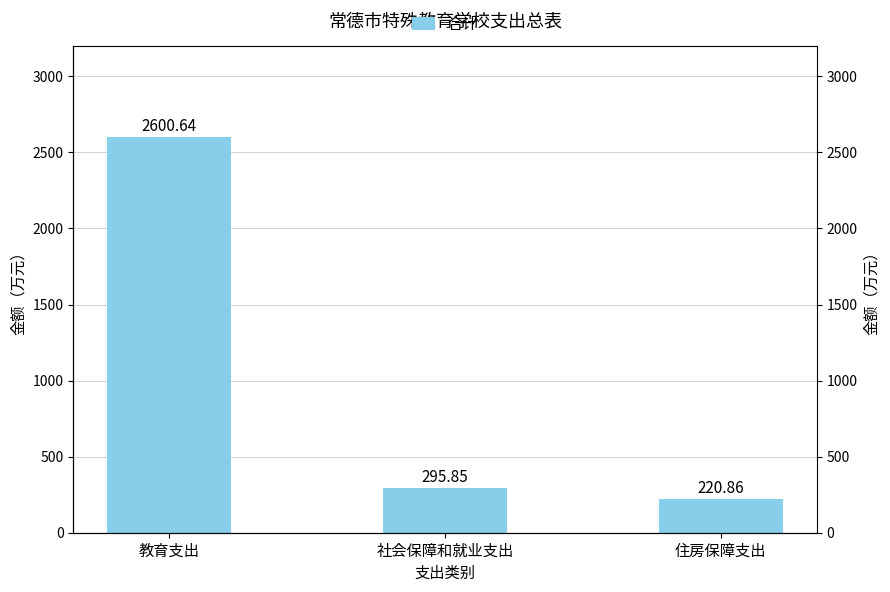

At which category does the chart reach its minimum across all series?

住房保障支出